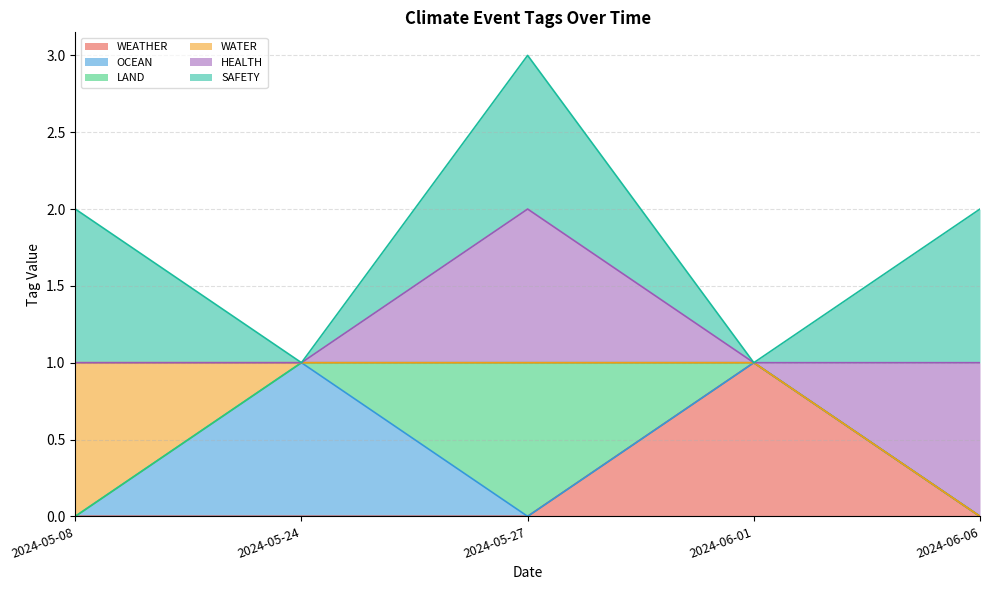

At which category is the sum across all series the highest?

2024-05-27